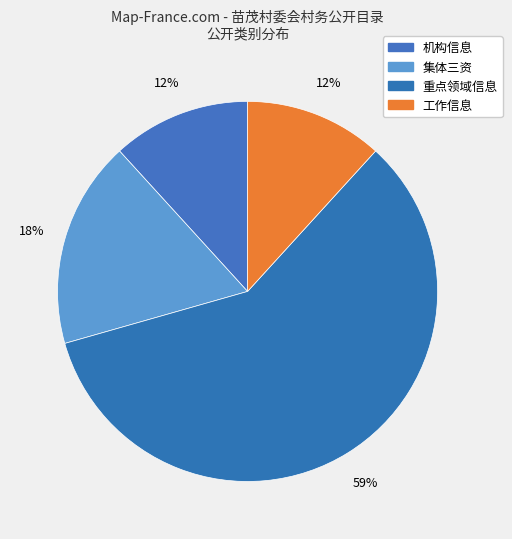

Combined, do 集体三资 and 机构信息 account for over 50%?

No